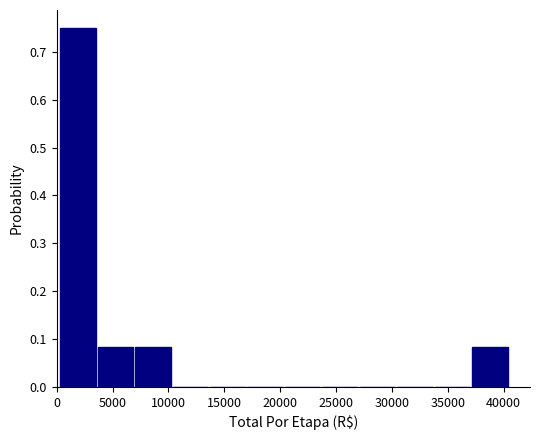

Over which range of the x-axis is the bar tallest?

0 to 3500